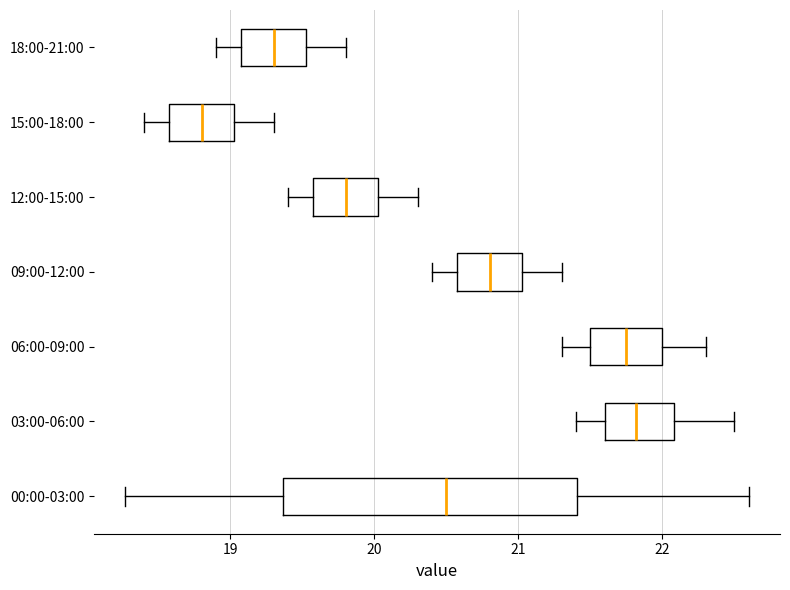

Where is the right edge of the box for 09:00-12:00 on the x-axis? The values are not printed on the chart, so give them approximately, as read against the axis.

21.0